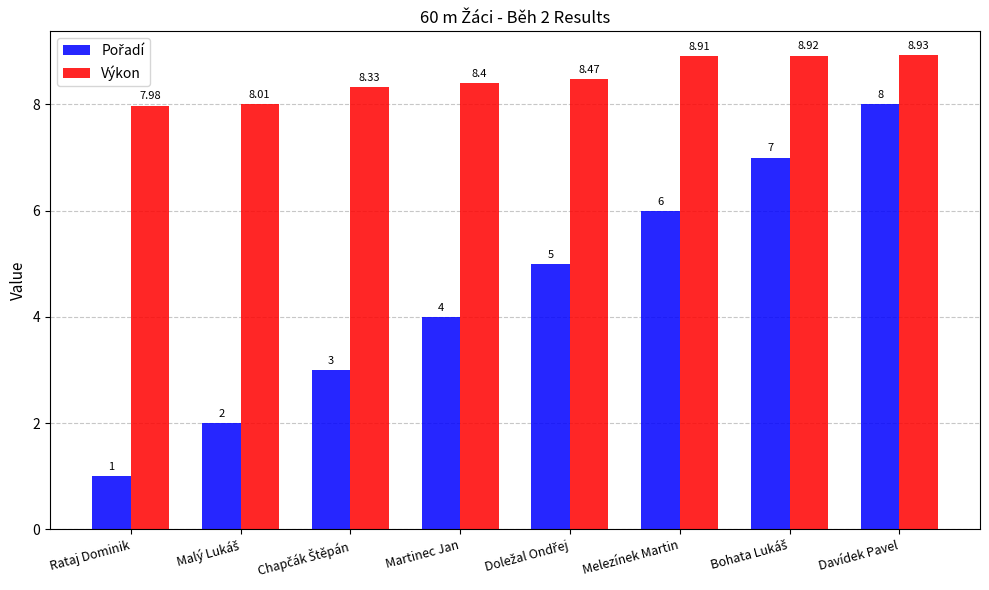

Which series has the largest total across all categories?

Výkon